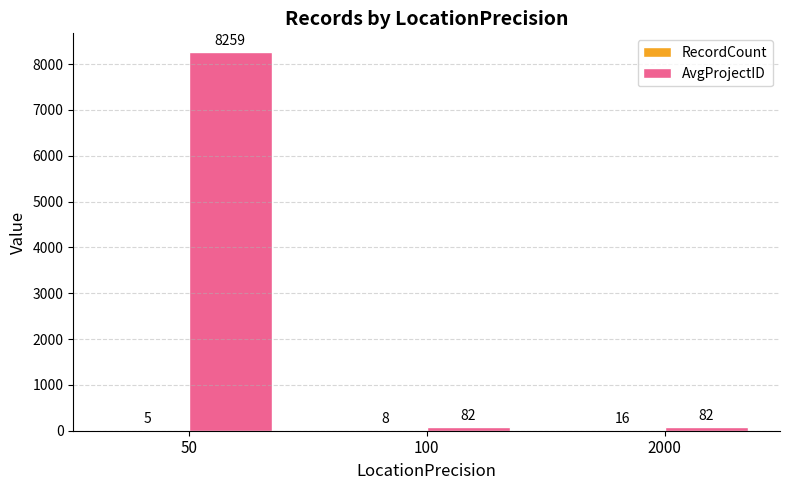

What is the greatest value displayed?

8259